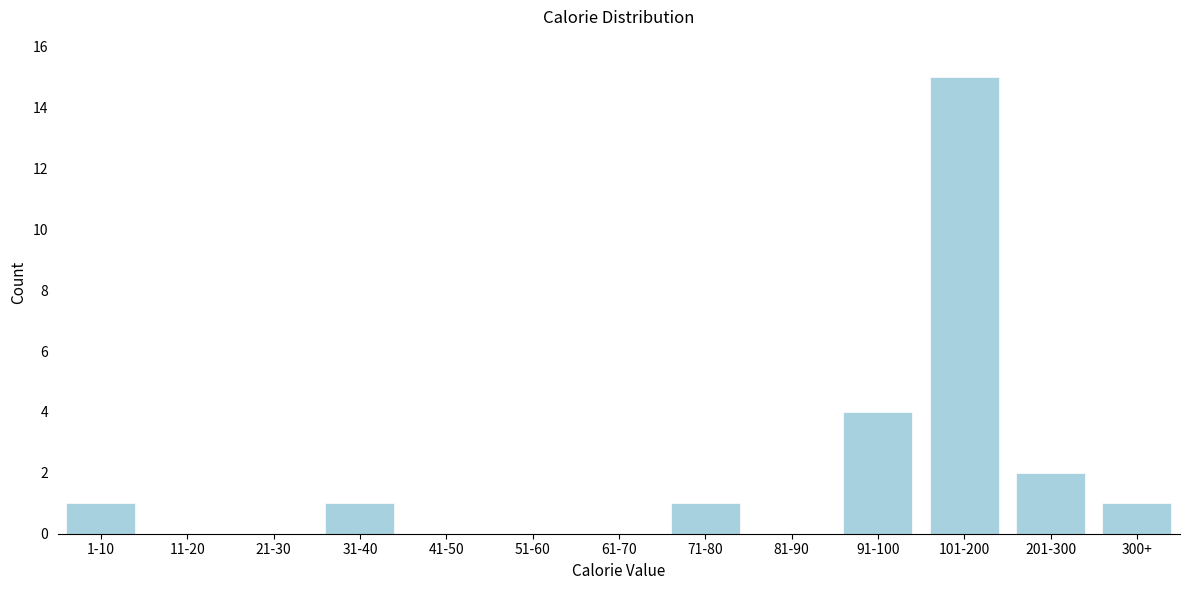

Reading left to right, list all the values displayed in this chart.

1-10=1	11-20=0	21-30=0	31-40=1	41-50=0	51-60=0	61-70=0	71-80=1	81-90=0	91-100=4	101-200=15	201-300=2	300+=1